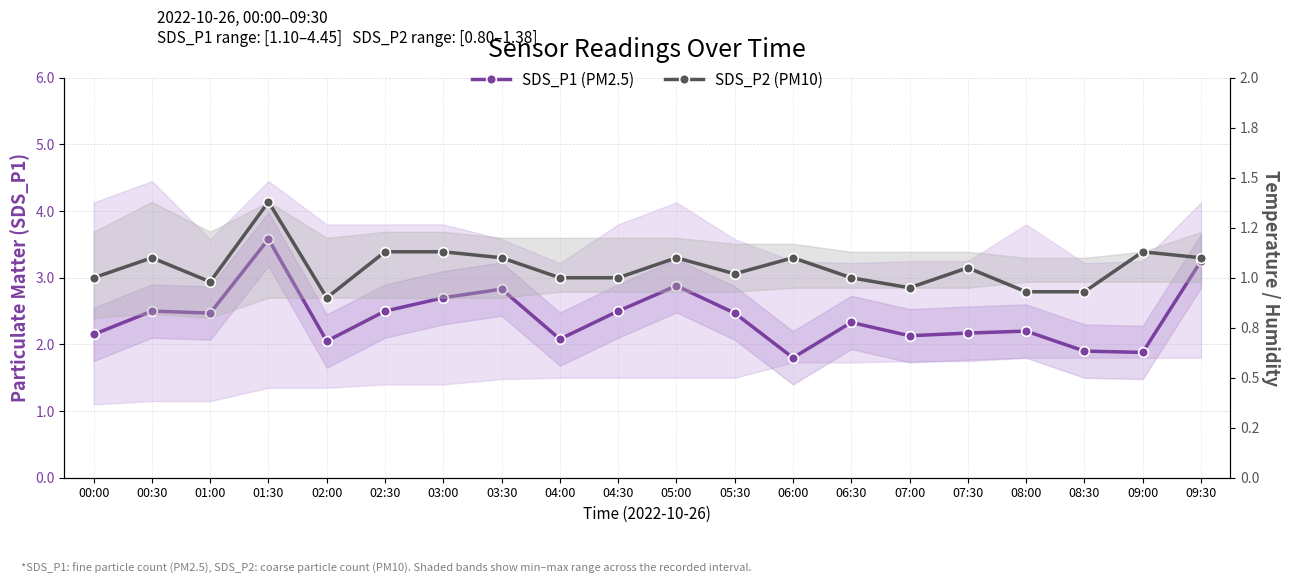

What is the label of the 6th point from the left?

02:30